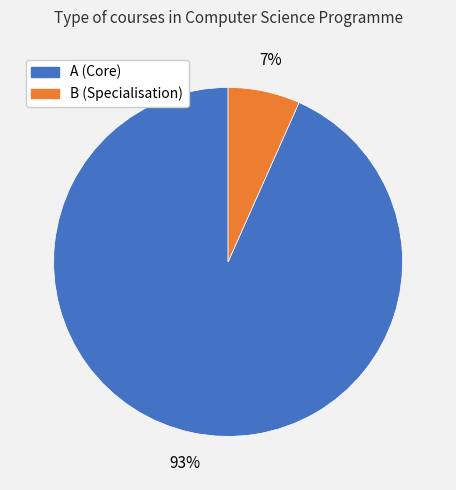

Is it true that B (Specialisation) is 1% of the pie?

False